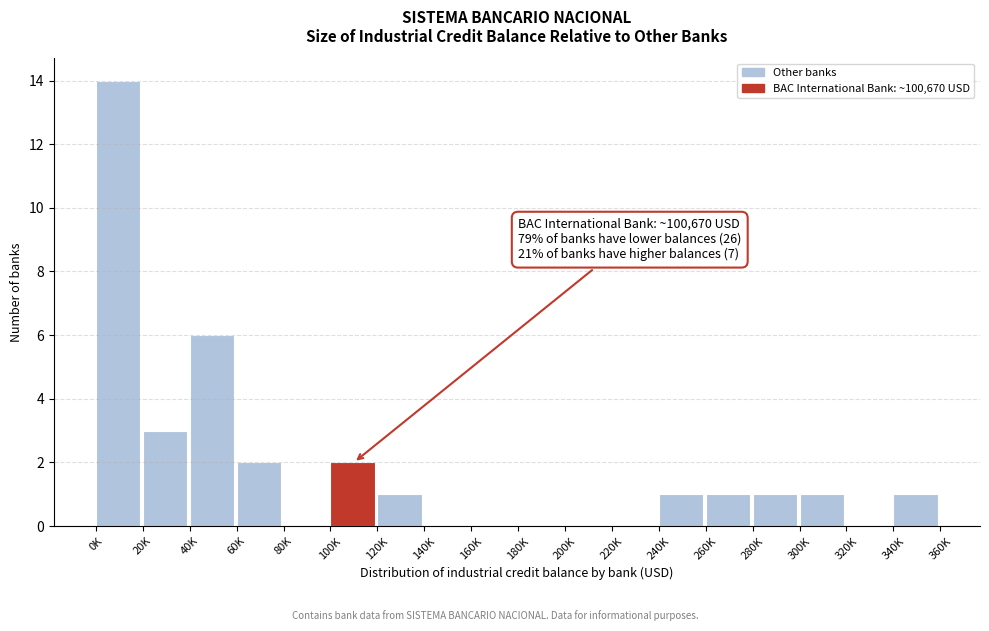

Reading left to right, what are all the values shown in this chart?

0K=14	20K=3	40K=6	60K=2	80K=0	100K=2	120K=1	140K=0	160K=0	180K=0	200K=0	220K=0	240K=1	260K=1	280K=1	300K=1	320K=0	340K=1